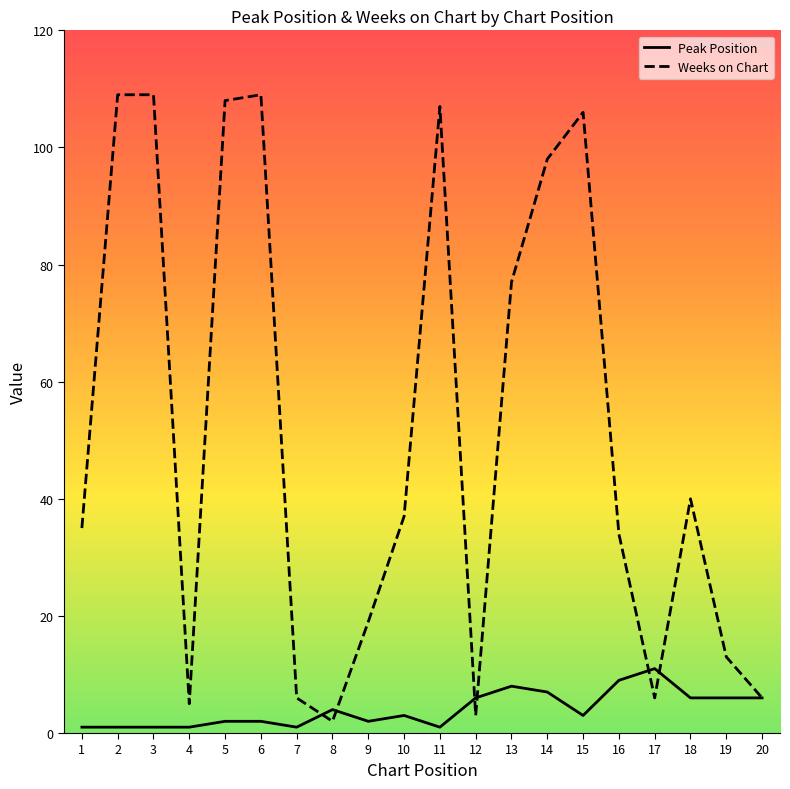

The Peak Position series shows 1 at 11. True or false?

True